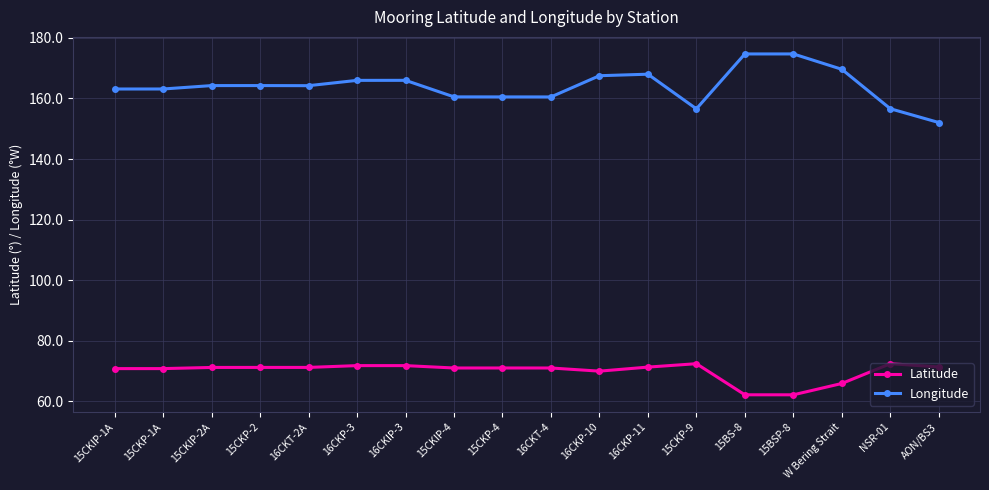

Rank the series by their maximum value, from lowest to highest.

Latitude, Longitude